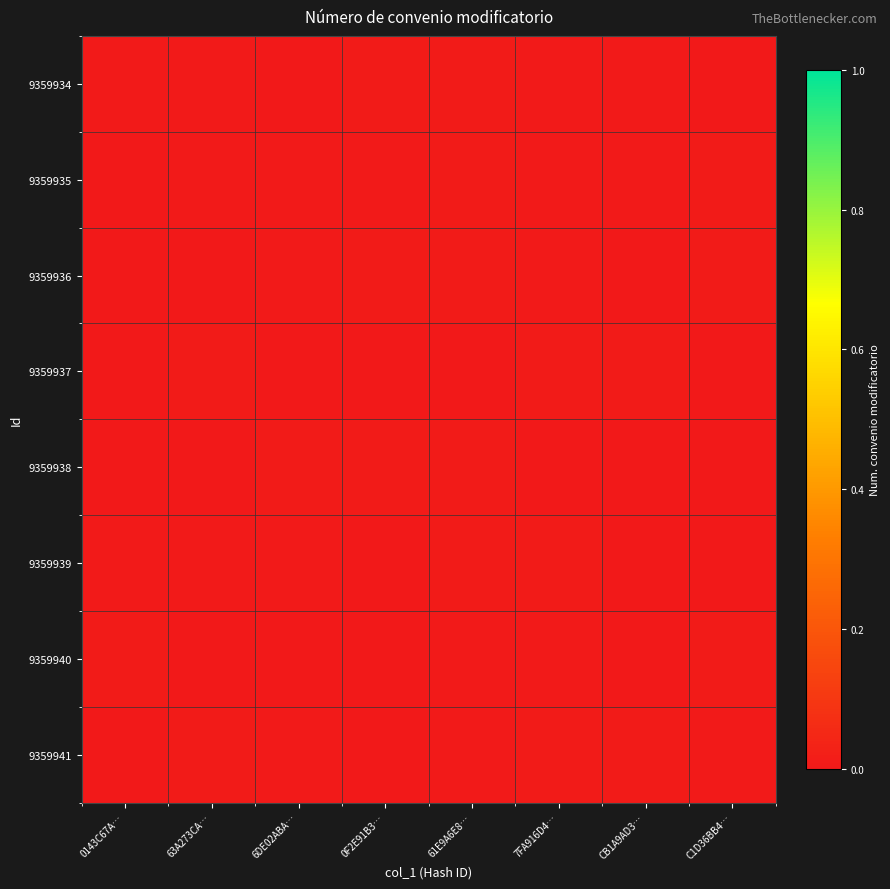

Between CB1A9AD3… and 6DE02ABA…, which is larger?

CB1A9AD3…